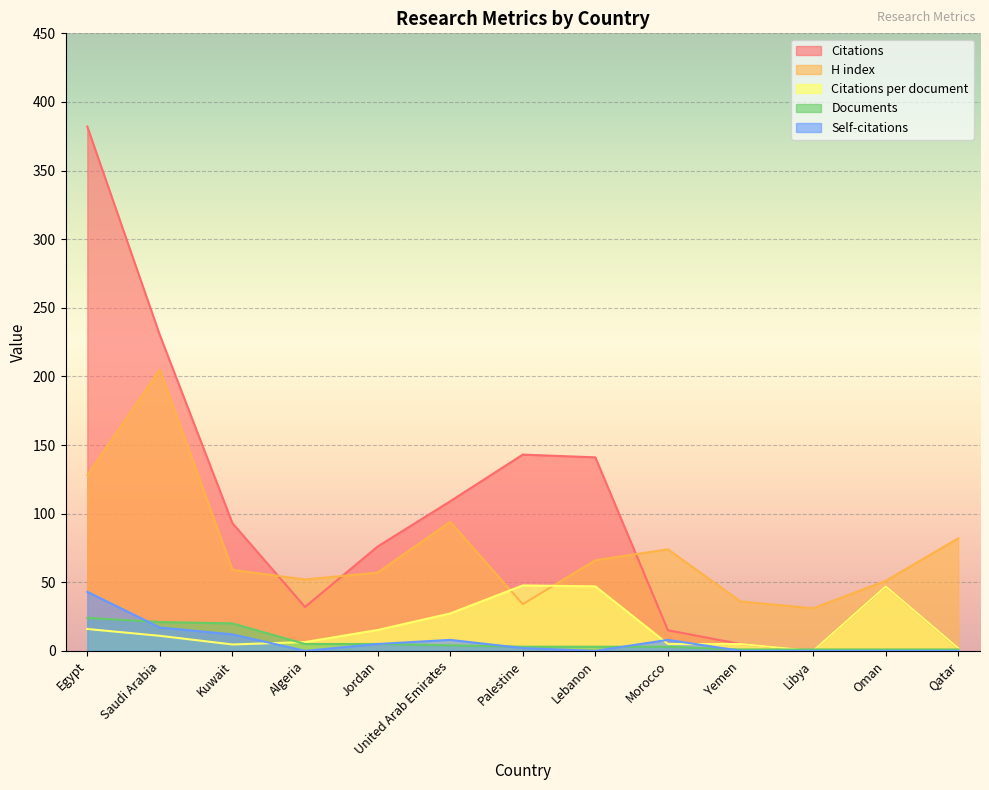

What is the difference between the second highest and second lowest values in the H index series?

94.0